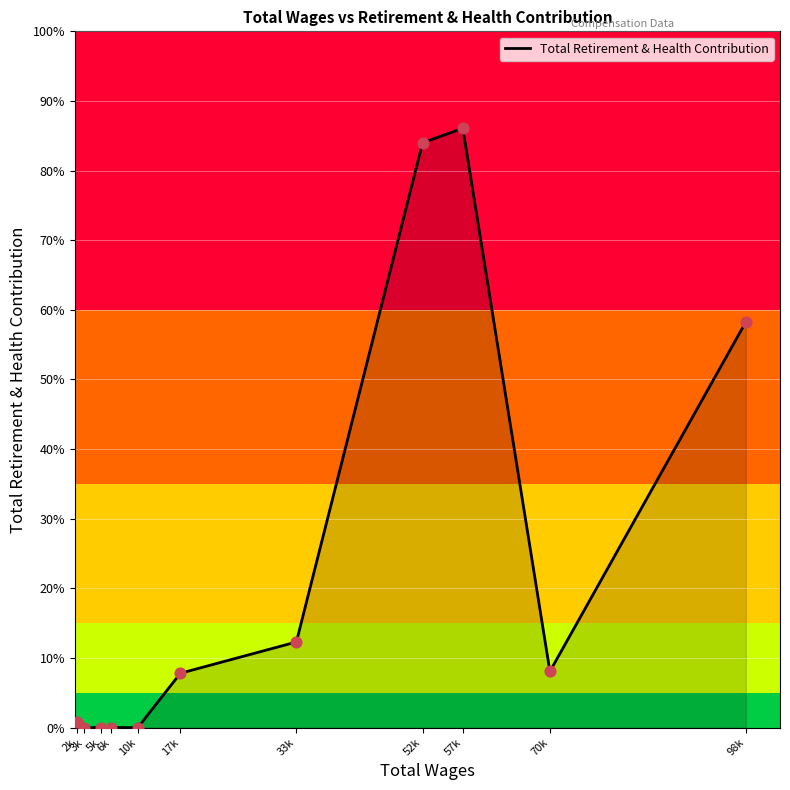

Which has a higher value, 5k or 17k?

17k